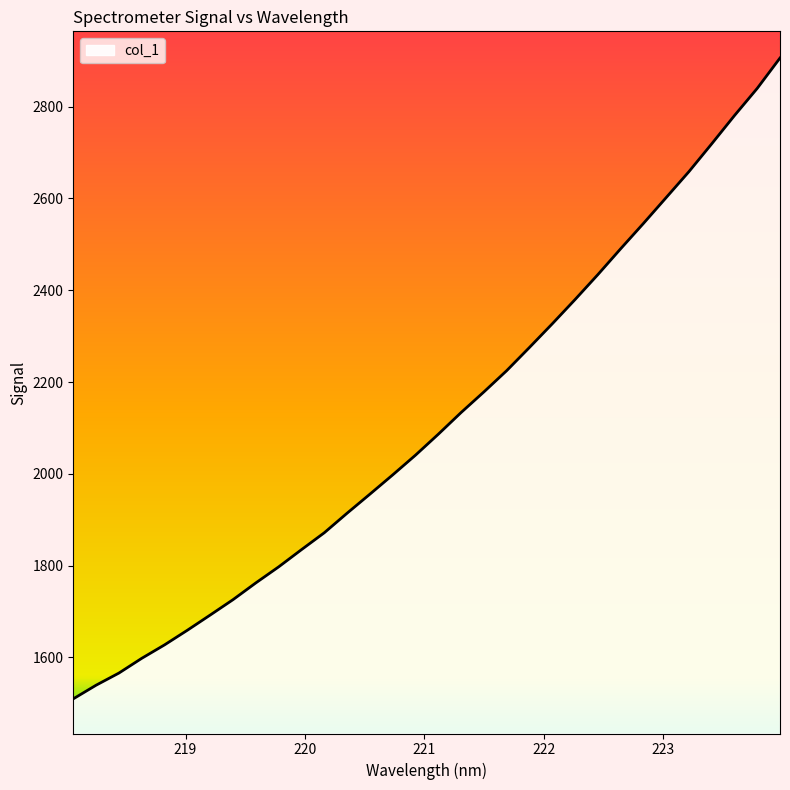

What is the greatest value displayed?

2906.0